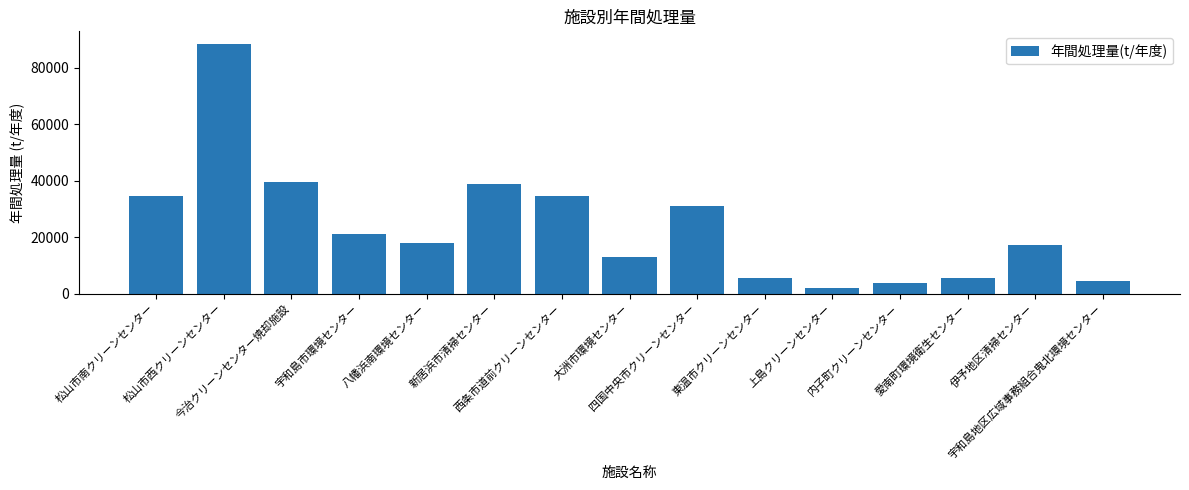

What is the label of the 13th bar from the right?

今治クリーンセンター焼却施設